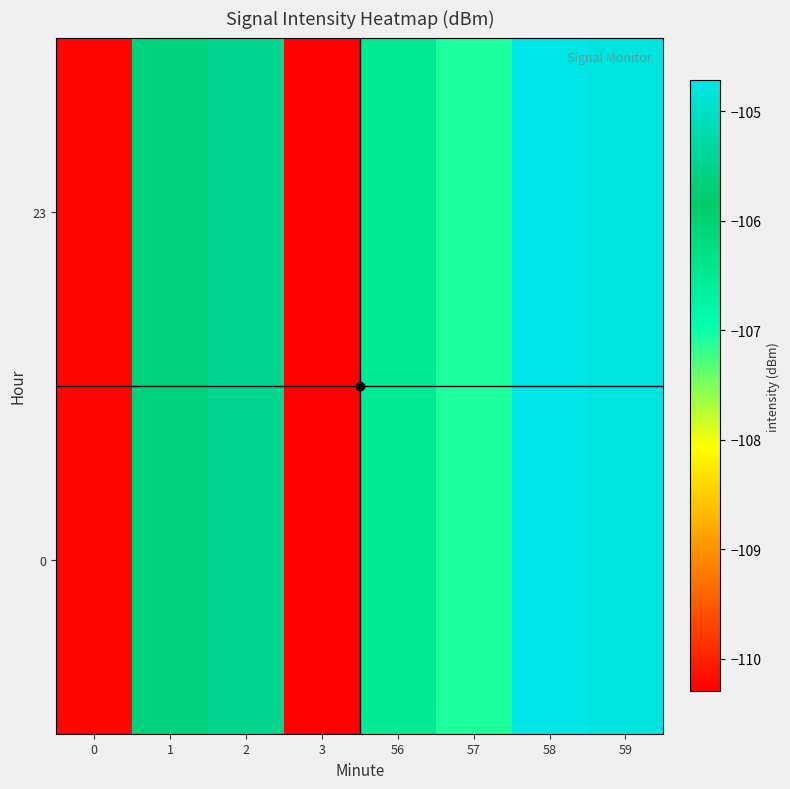

Between 1 and 56, which is larger?

1